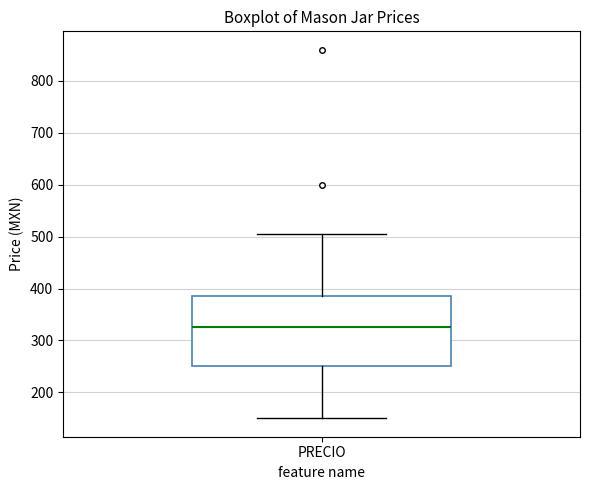

Transcribe this box plot: give where the median line is, the range the box spans, and where the two whiskers end, as read against the y-axis. The values are not printed on the chart, so give them approximately, as read against the axis.

median 330, box 250 to 390, whiskers 150 to 510